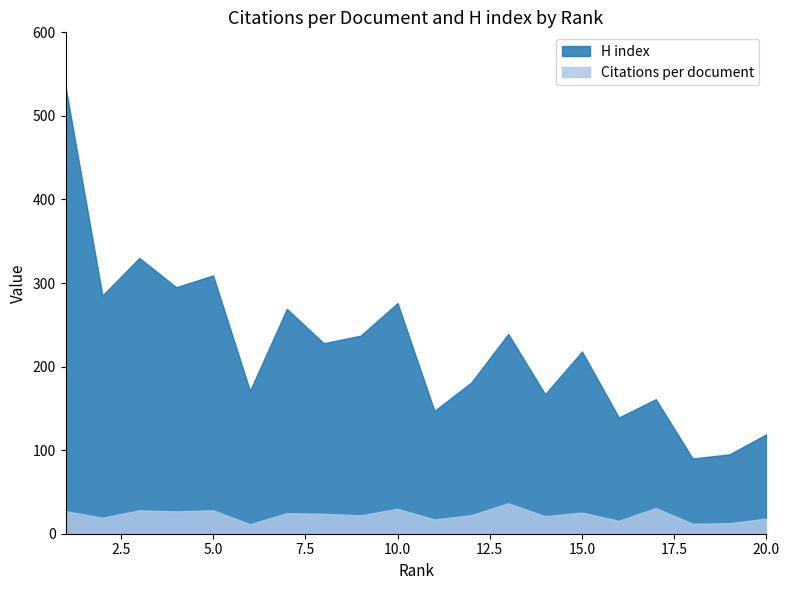

Which series has the widest spread of values?

H index